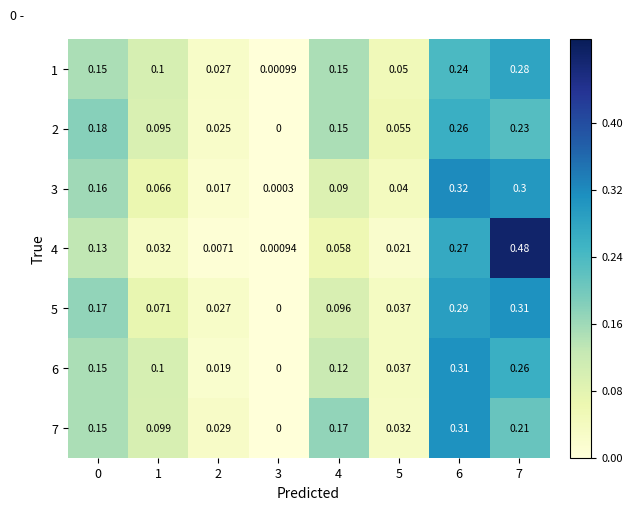

Is the value of 7 at 6 greater than the value of 4 at 5?

Yes